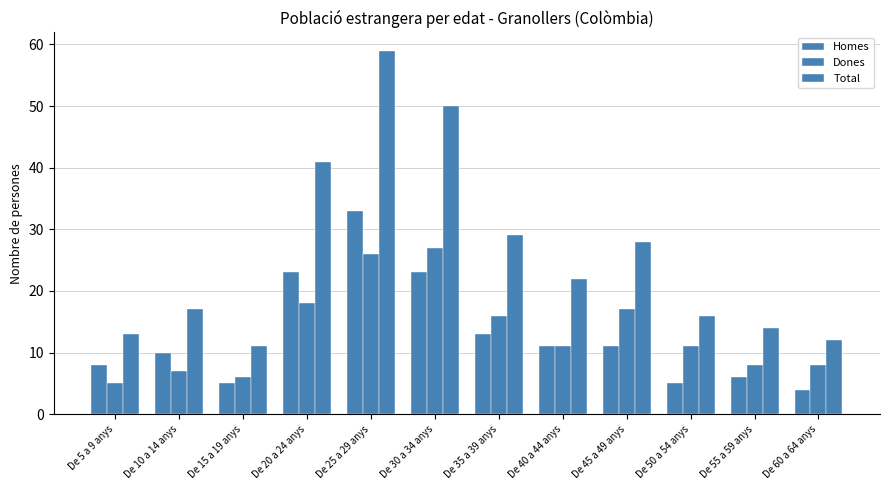

The value of Homes at De 30 a 34 anys is 41. True or false?

False